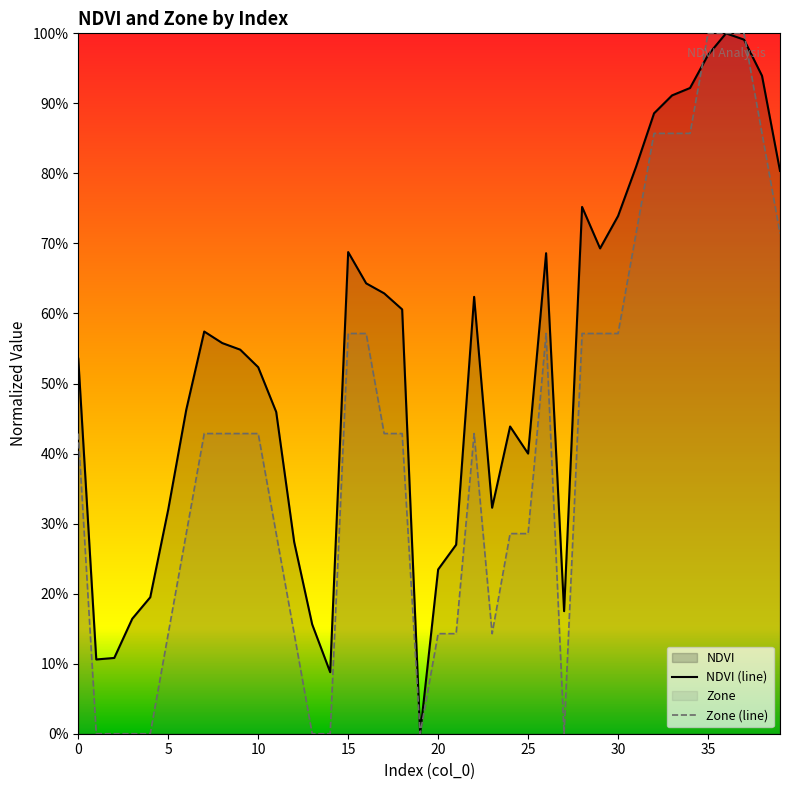

What is the average value of the Zone (line) series?

0.4